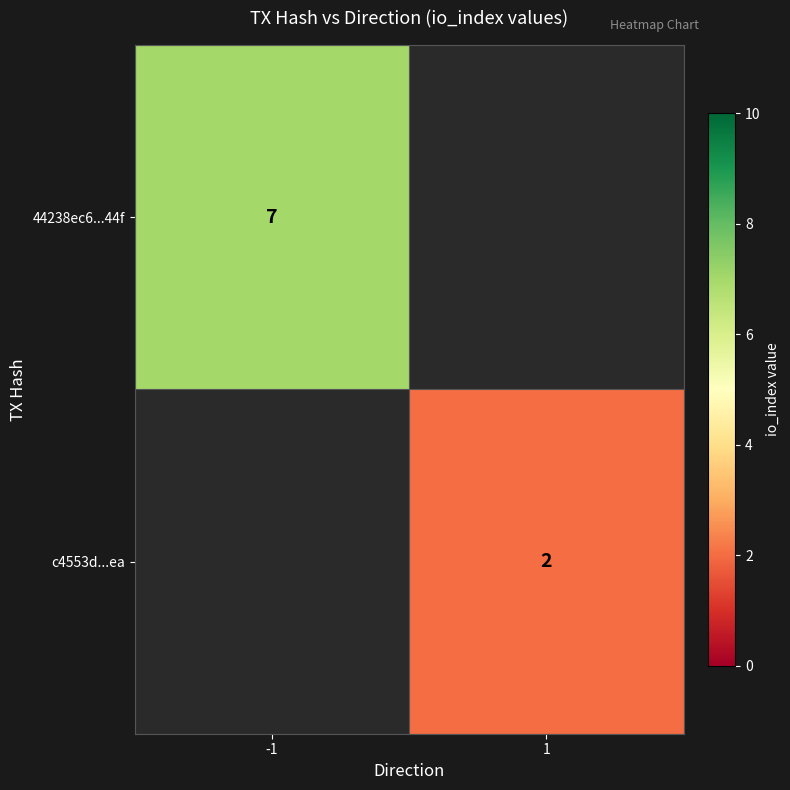

What is the smallest value displayed?

2.0